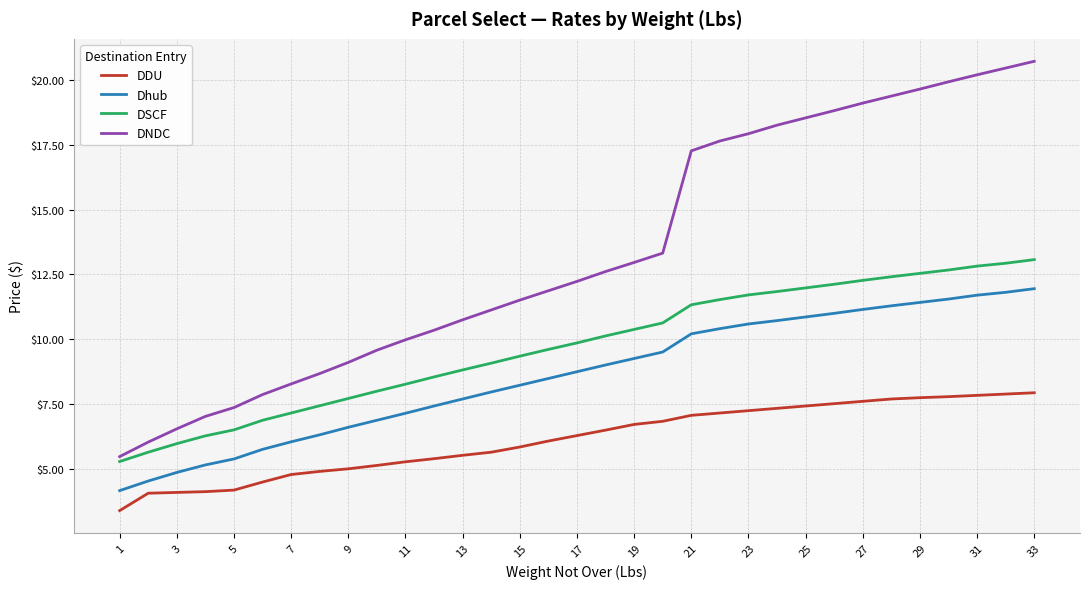

Does the chart have visible grid lines?

Yes